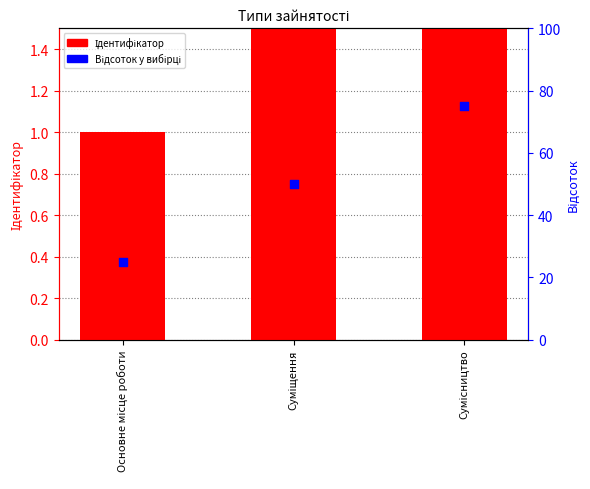

At which category is the sum across all series the highest?

Сумісництво